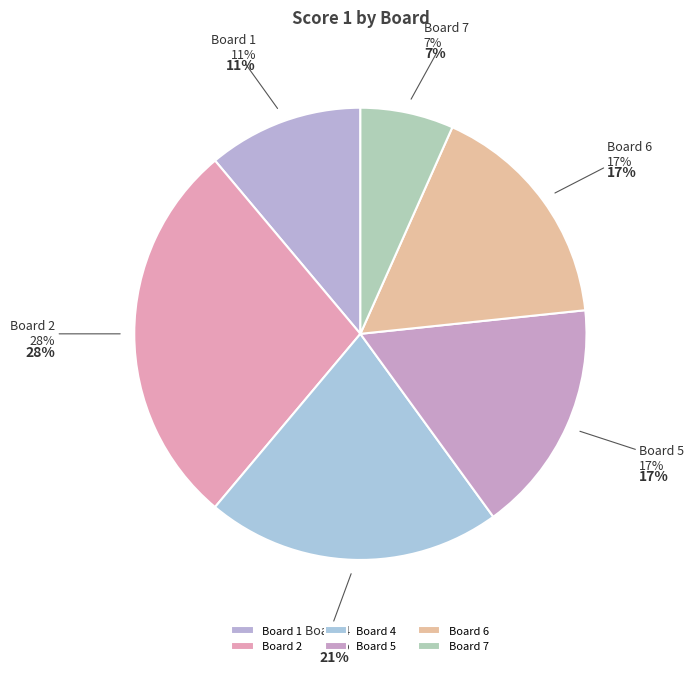

Is it true that Board 4 is 21% of the pie?

True